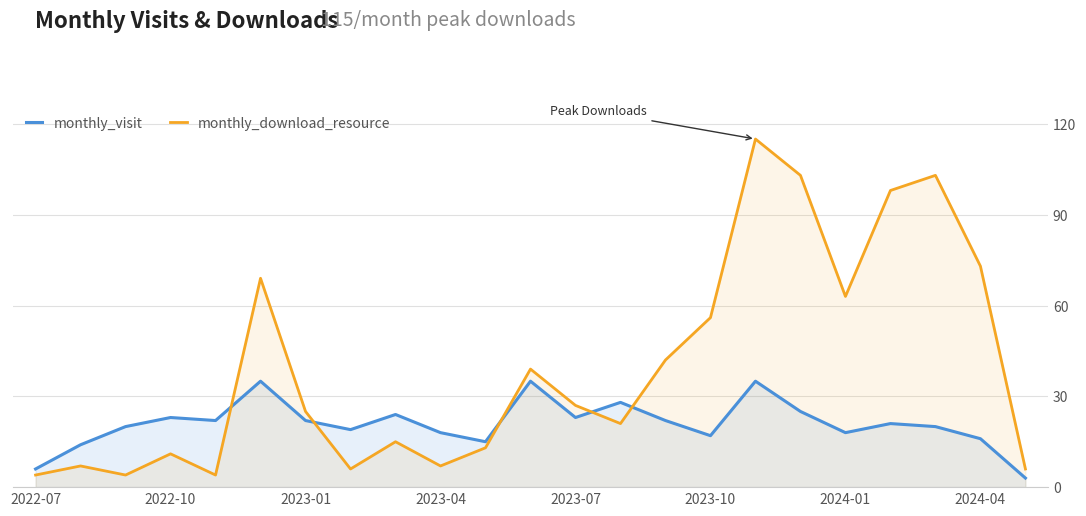

Which series has the largest total across all categories?

monthly_download_resource